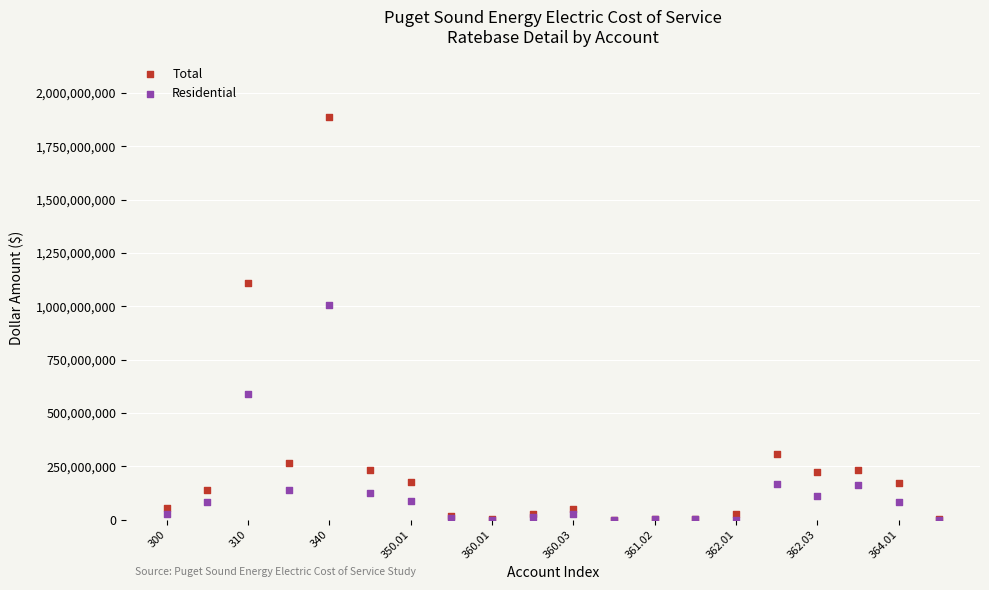

In the Residential series, what Y value is closest to 502833721?

590105176